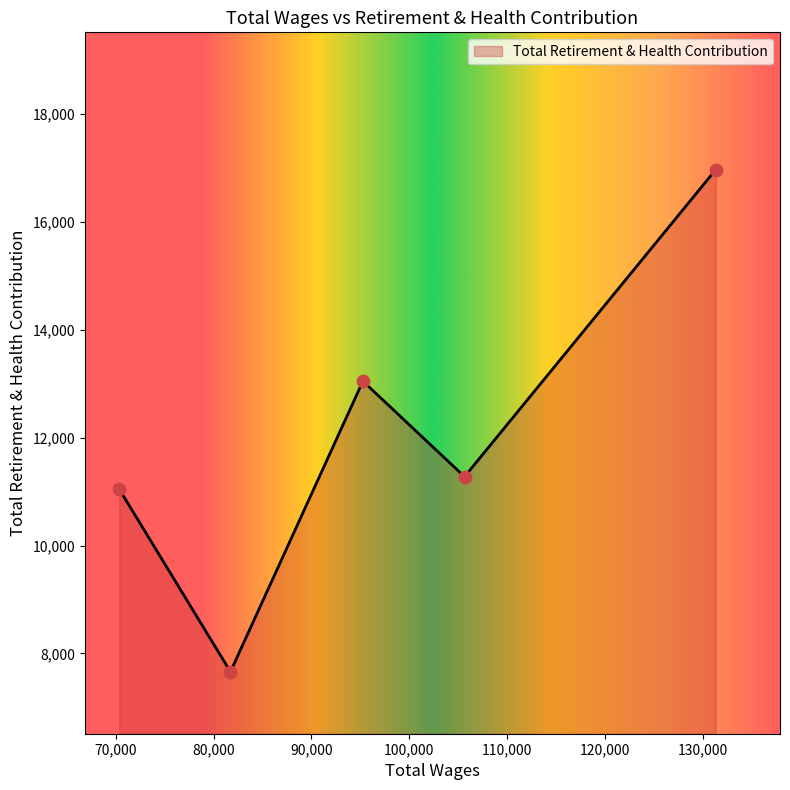

What is the greatest value displayed?

16972